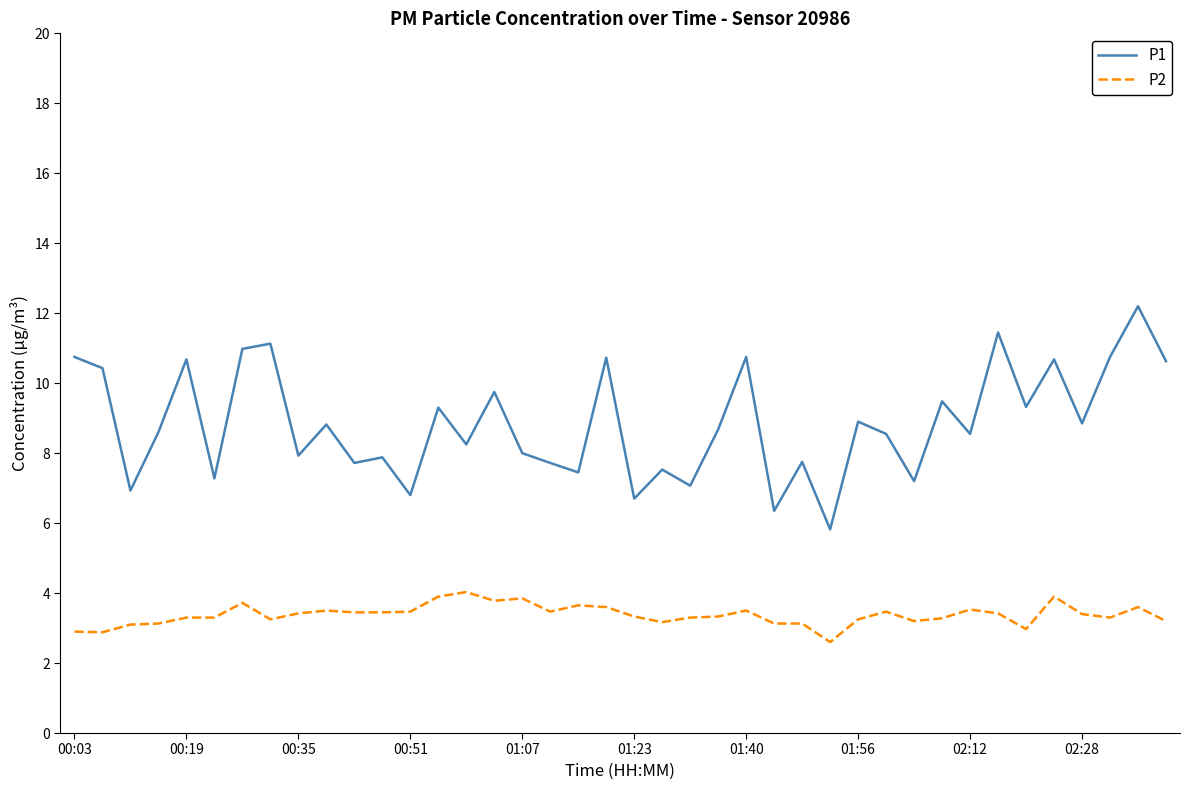

True or false: P1 and P2 intersect in this chart.

False